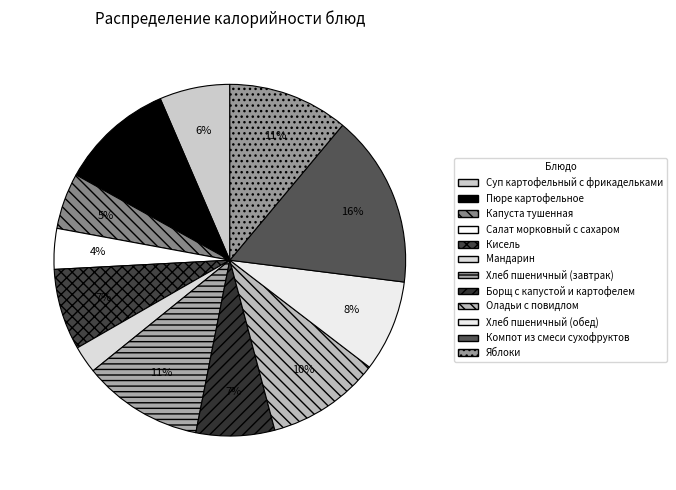

How many slices are in this pie chart?

12